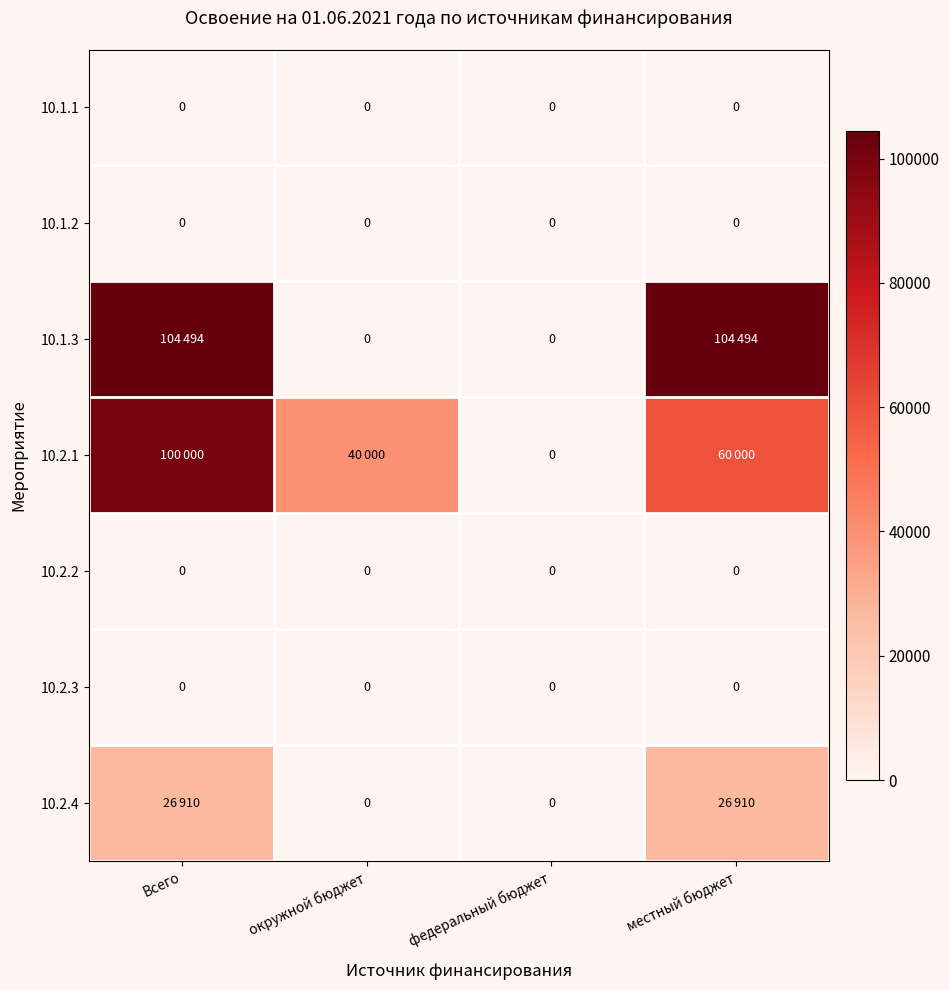

True or false: 10.2.3 has a value of 0 at федеральный бюджет.

True